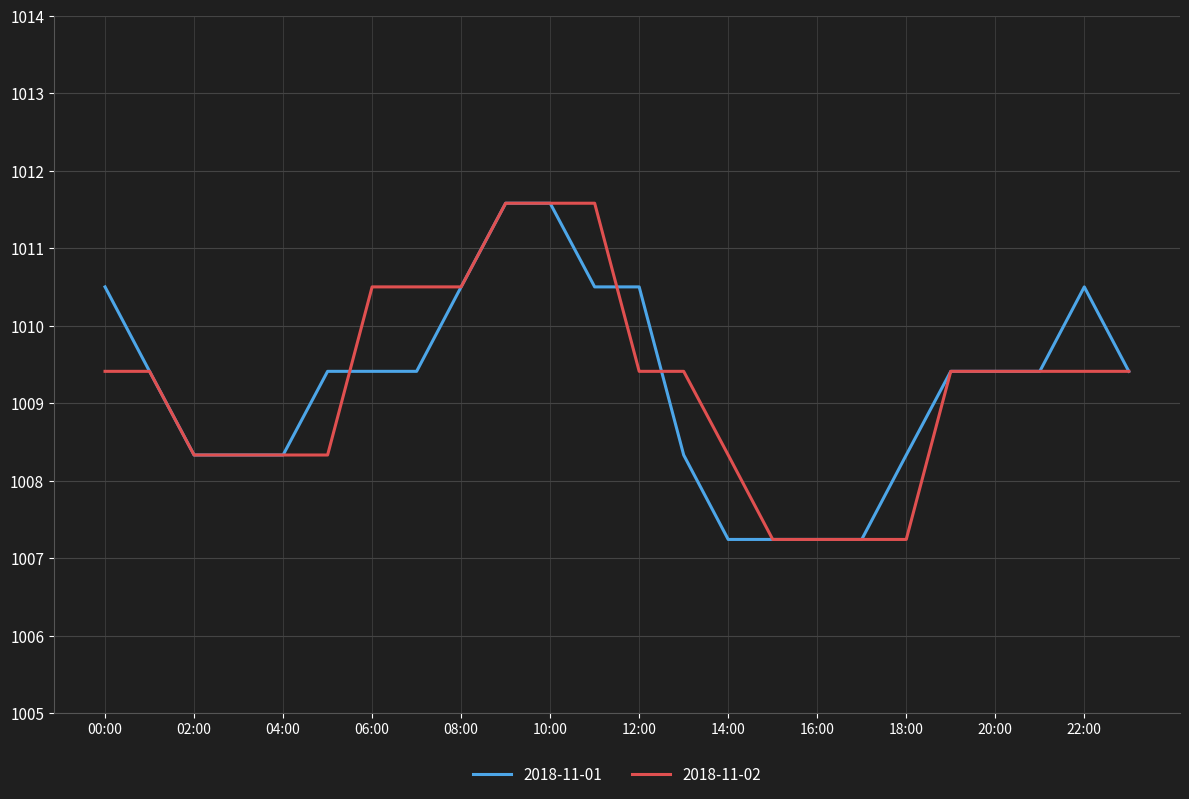

How many lines are shown in the chart?

2